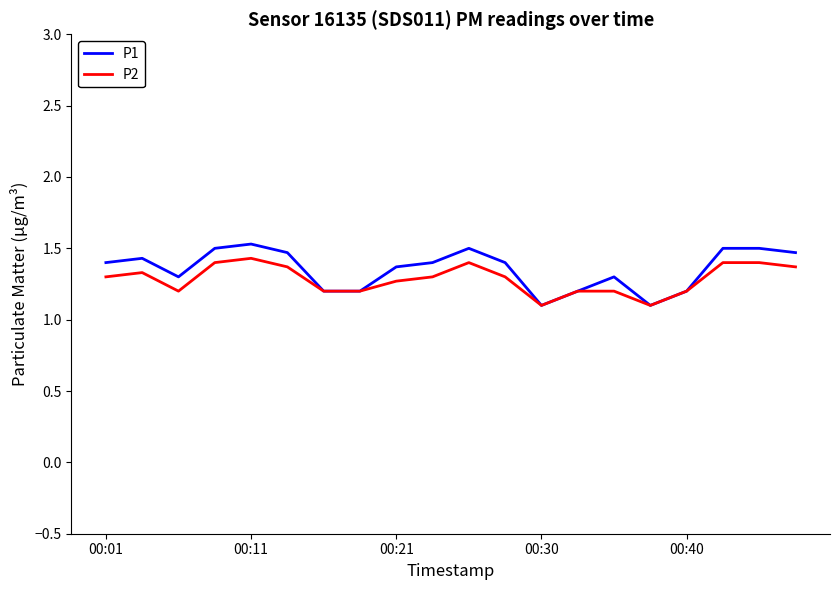

True or false: P2 has more than 1 interior local peaks.

True